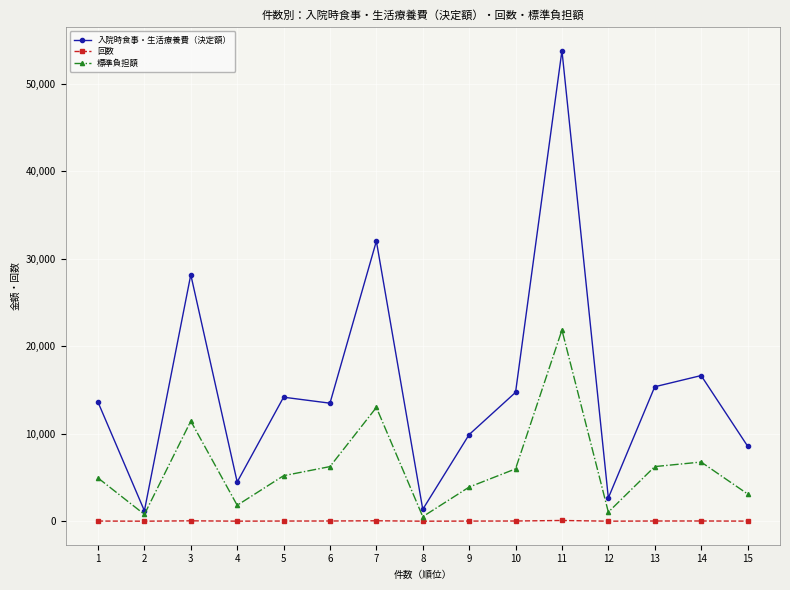

Is the value of 標準負担額 at 1 greater than the value of 入院時食事・生活療養費（決定額） at 9?

No